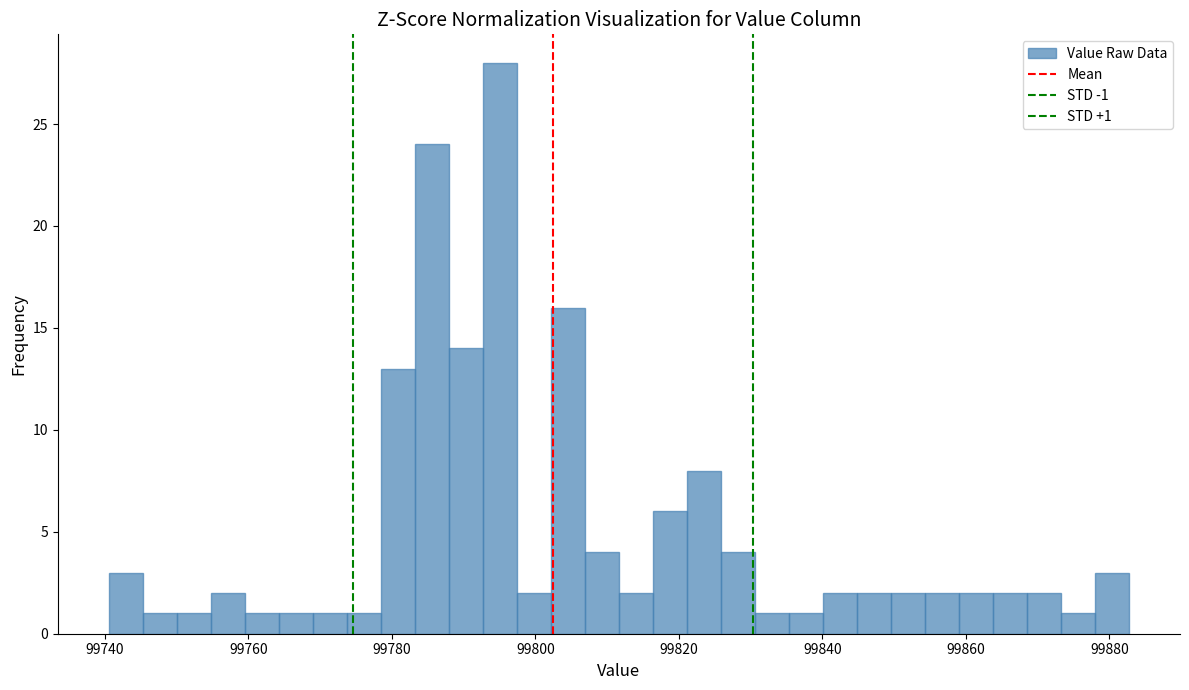

Around what value on the x-axis is the tallest bar? Give the approximate position of its centre, as read against the axis.

99796